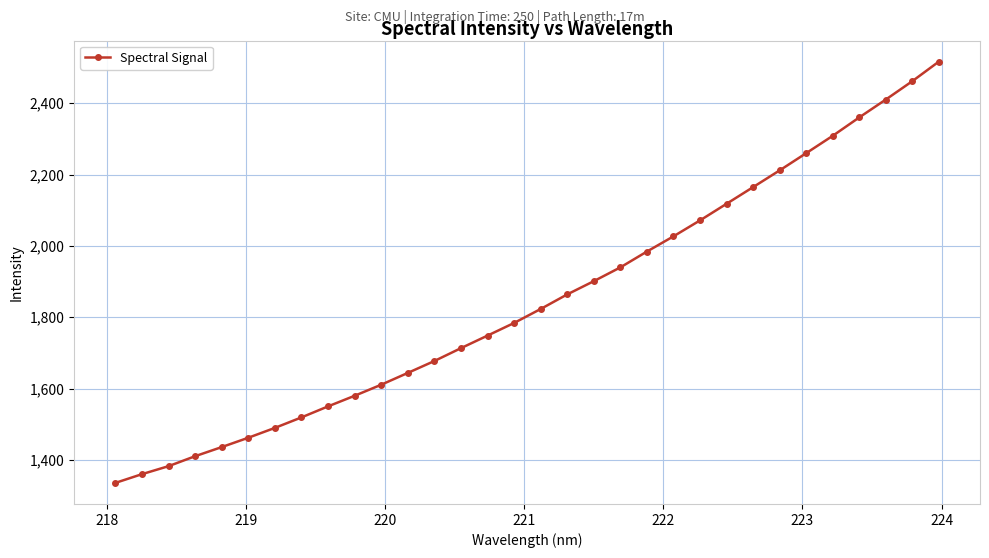

What is the value of the 30th point from the left?

2410.2